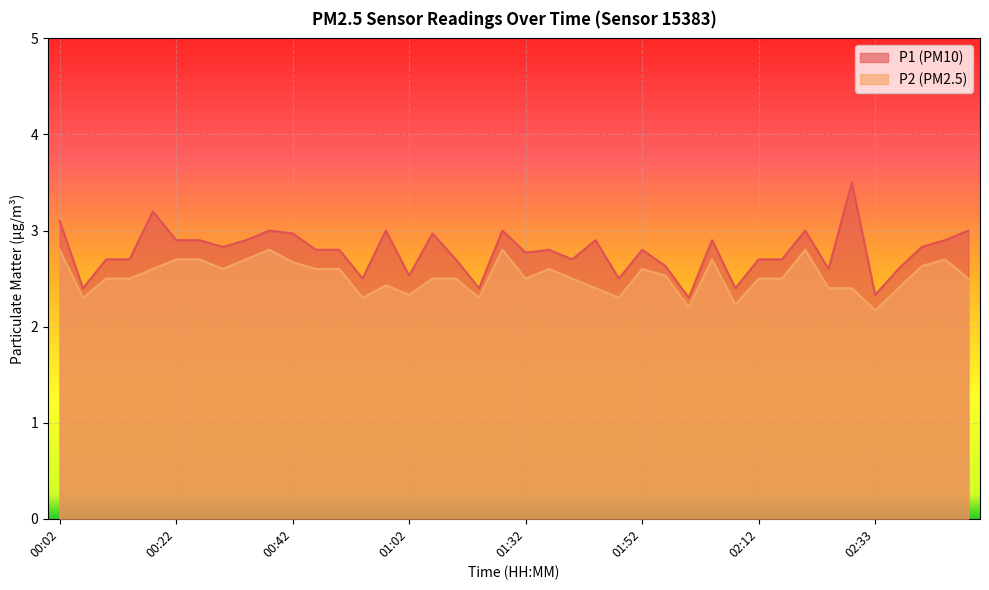

What is the difference between the P1 values at 02:00 and 01:52?

0.5